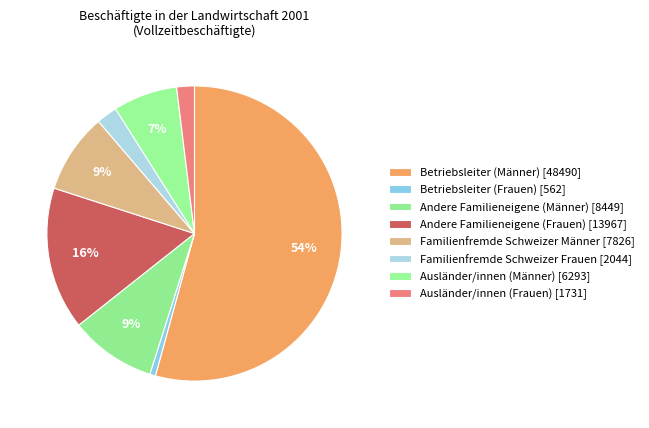

To the nearest percent, what percentage of the pie is Ausländer/innen (Männer)?

7%